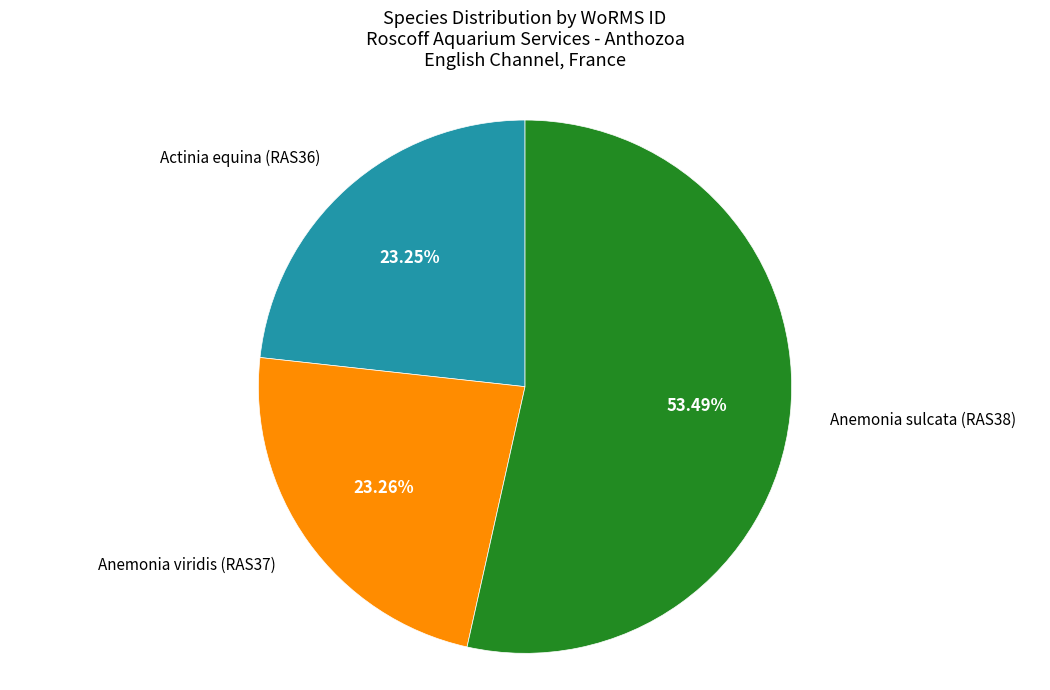

Is there a majority slice in this chart?

Yes